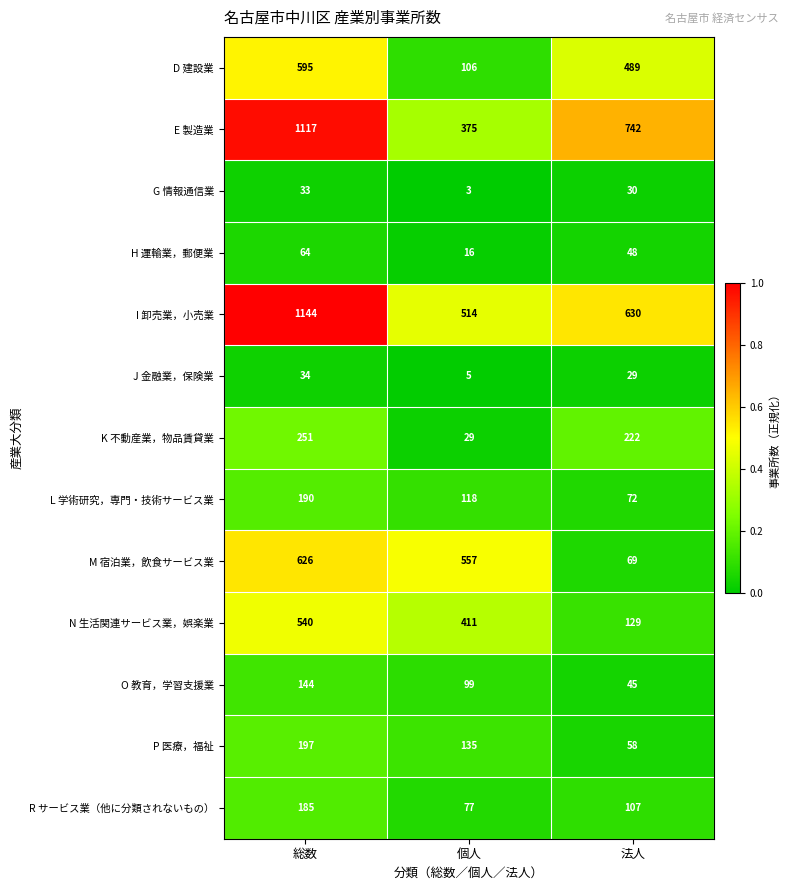

What is the total value across all series at 法人?

2670